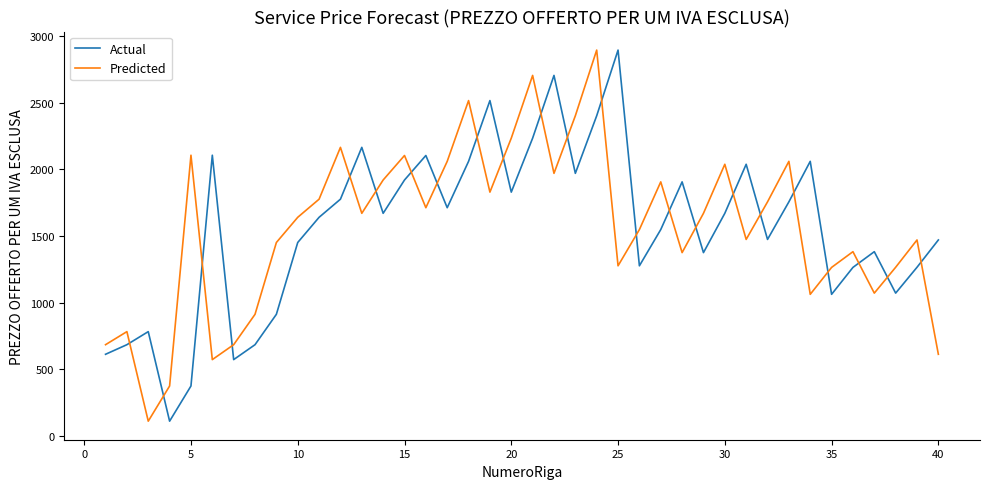

What is the maximum value for Predicted?

2895